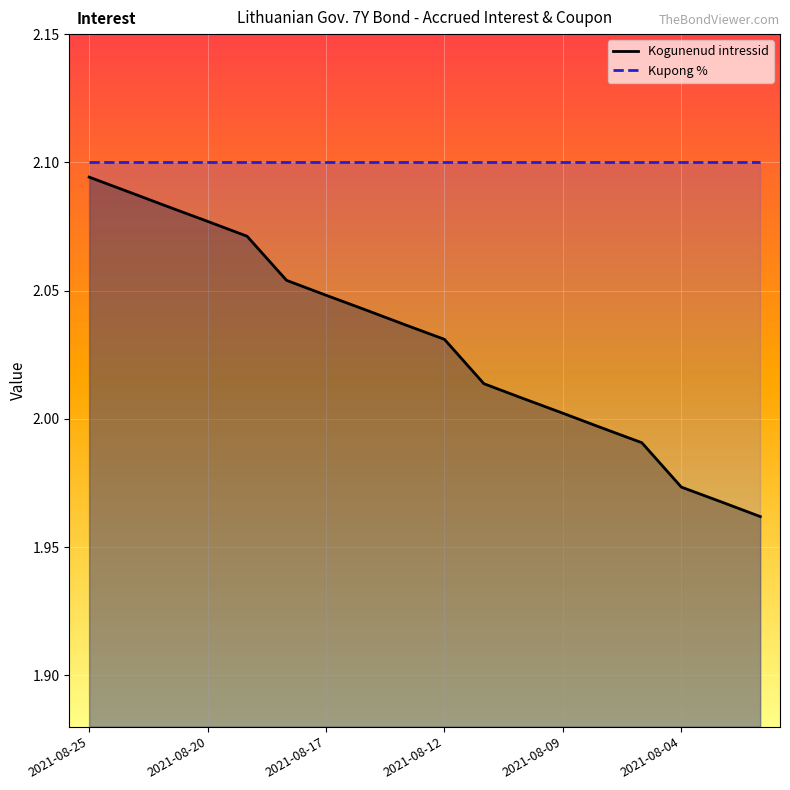

True or false: Kupong % has a value of 2.1 at 2021-08-25.

True